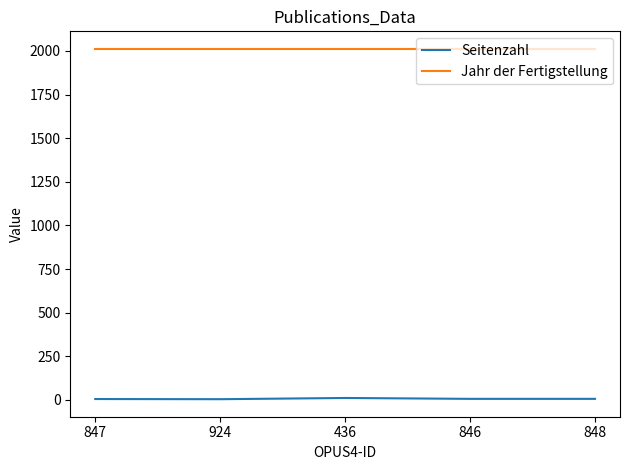

True or false: Seitenzahl and Jahr der Fertigstellung intersect in this chart.

False